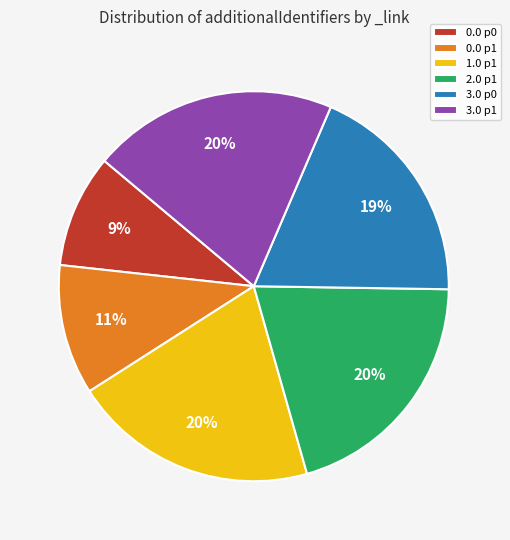

Does any single category account for the majority?

No